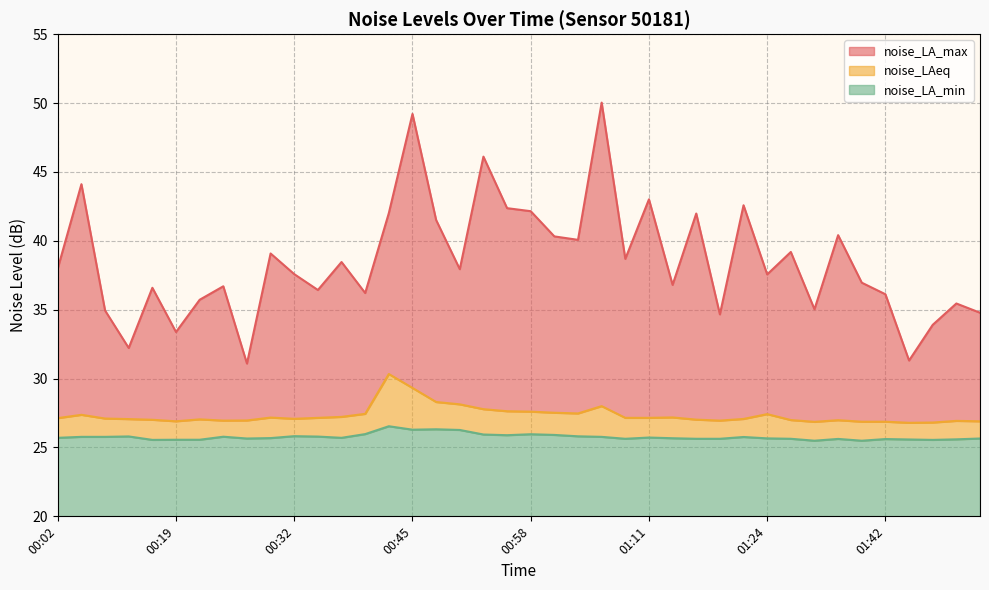

Where is noise_LA_max nearest to the value 40?

01:03